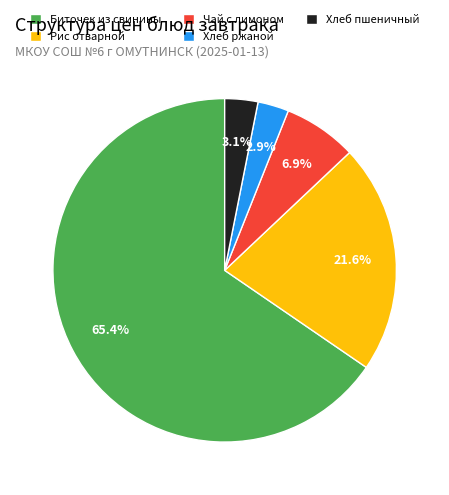

True or false: Биточек из свинины accounts for 65% of the total.

True